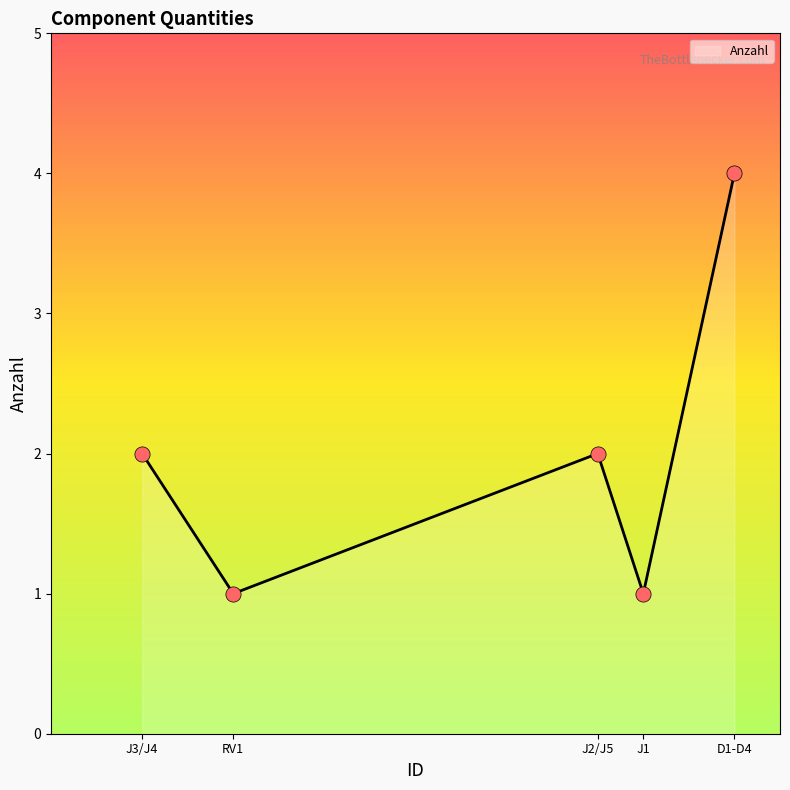

What is the minimum value shown in the chart?

1.0